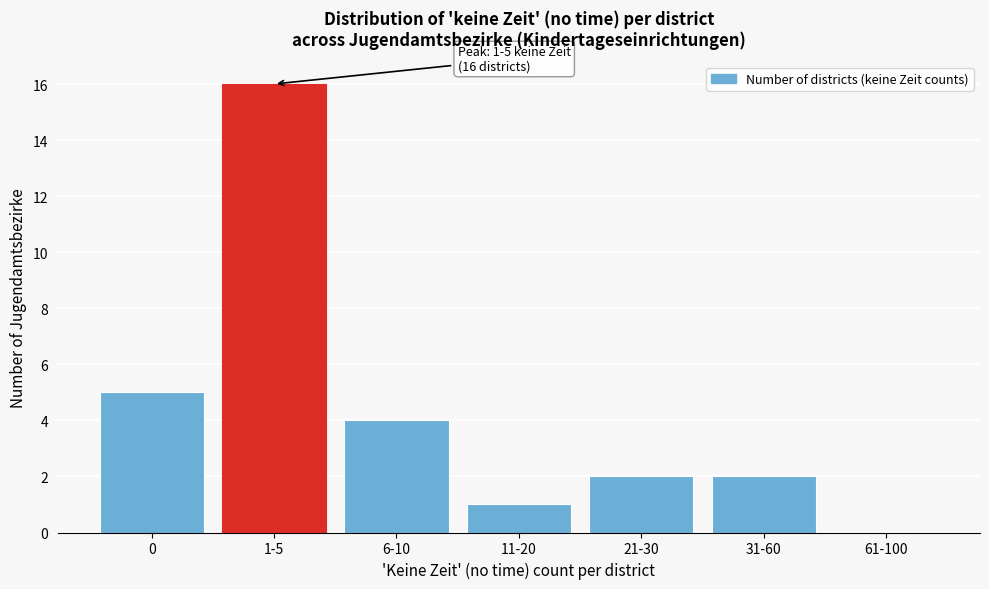

Reading right to left, what are all the values shown in this chart?

61-100=0	31-60=2	21-30=2	11-20=1	6-10=4	1-5=16	0=5